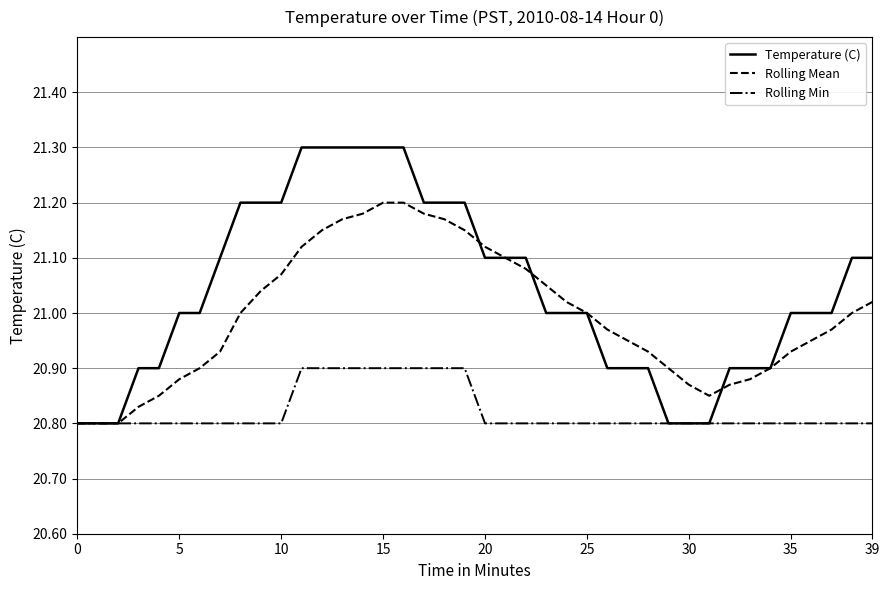

Which series has the largest total across all categories?

Temperature (C)